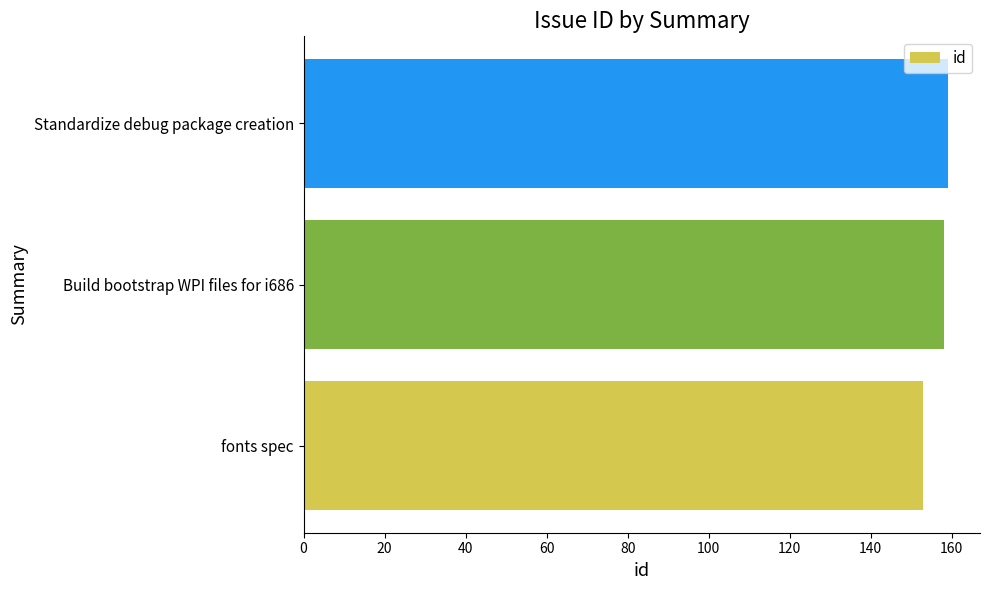

Which has a higher value, Standardize debug package creation or fonts spec?

Standardize debug package creation